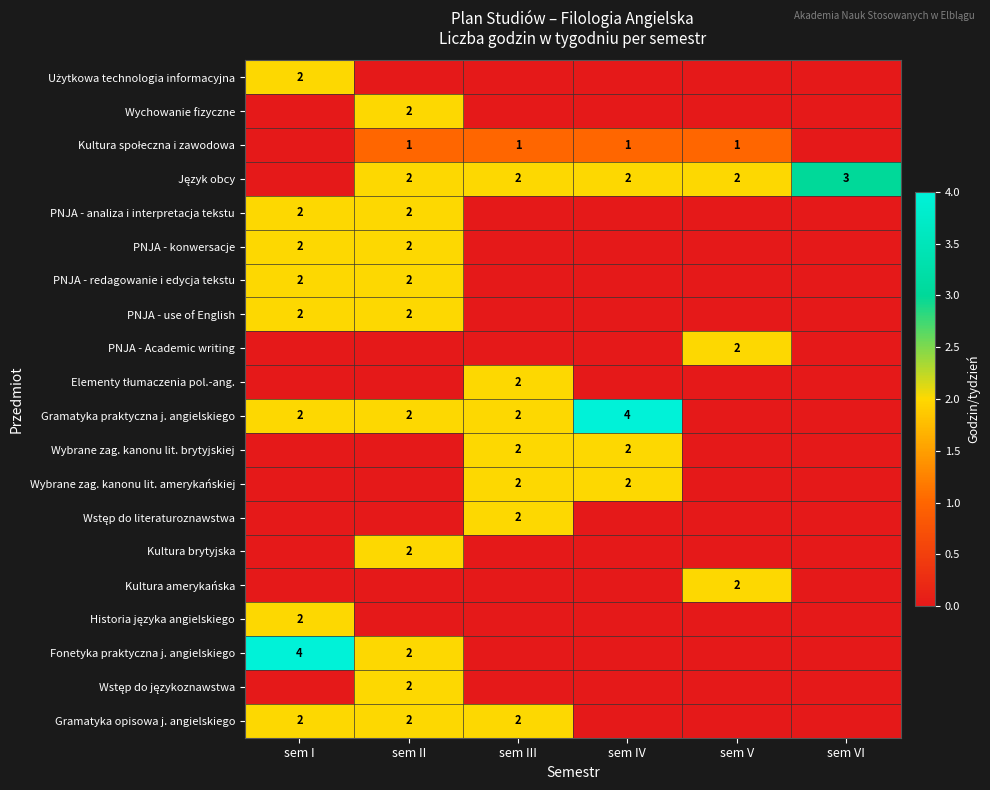

Is it true that Wybrane zag. kanonu lit. amerykańskiej equals 2 at sem IV?

True